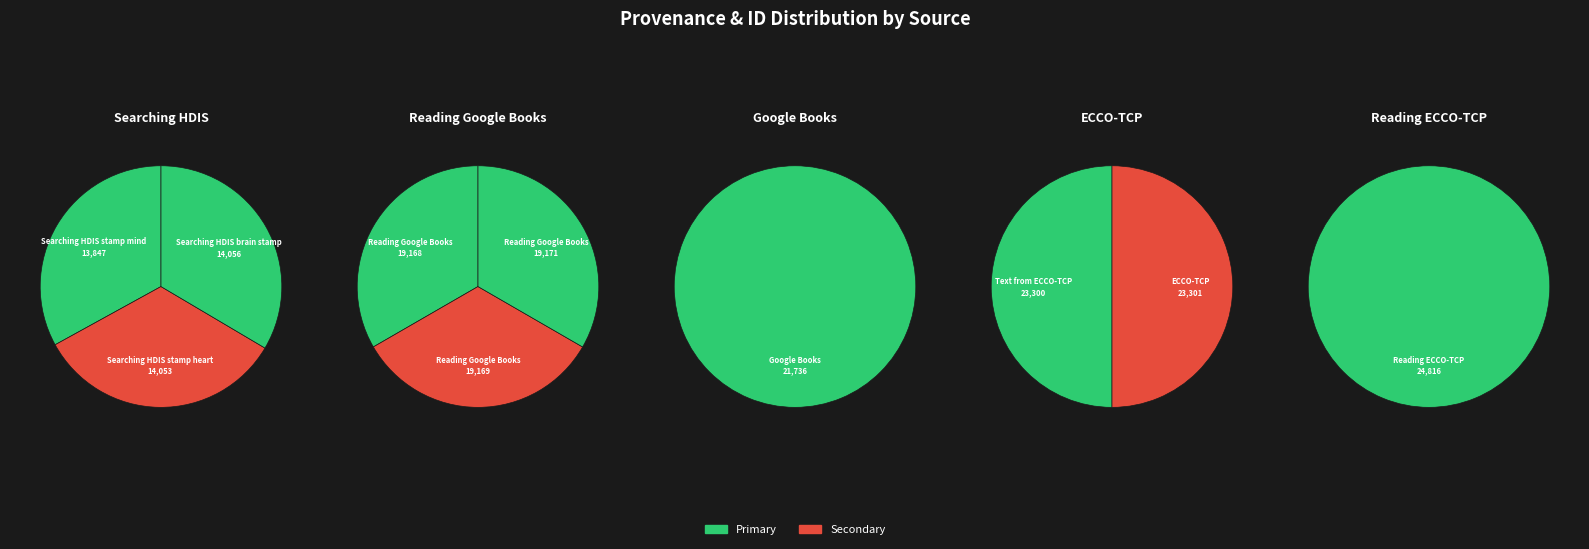

True or false: Text from ECCO-TCP (23300) accounts for 12% of the total.

True